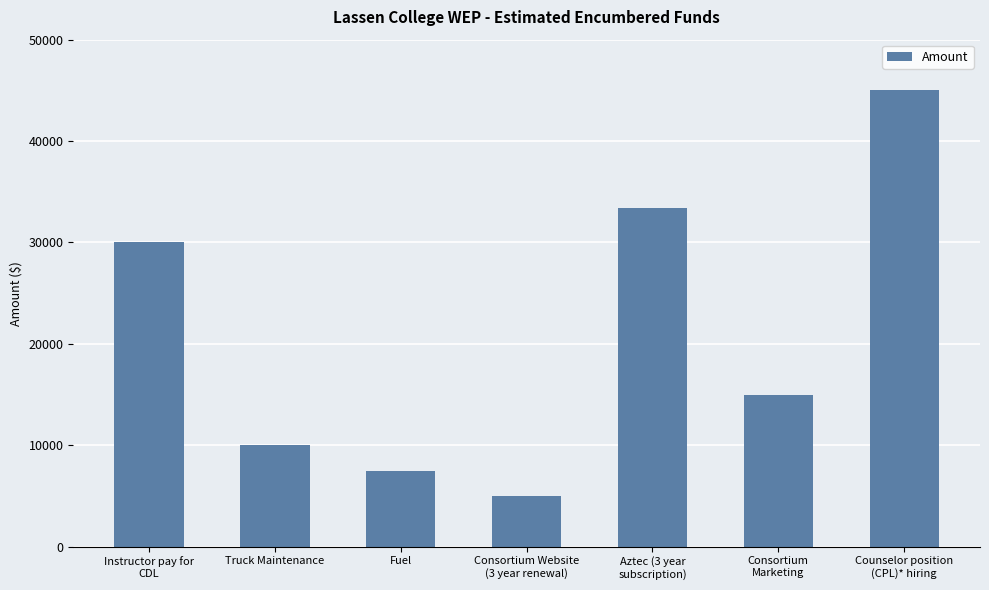

What is the label of the 2nd bar from the right?

Consortium
Marketing